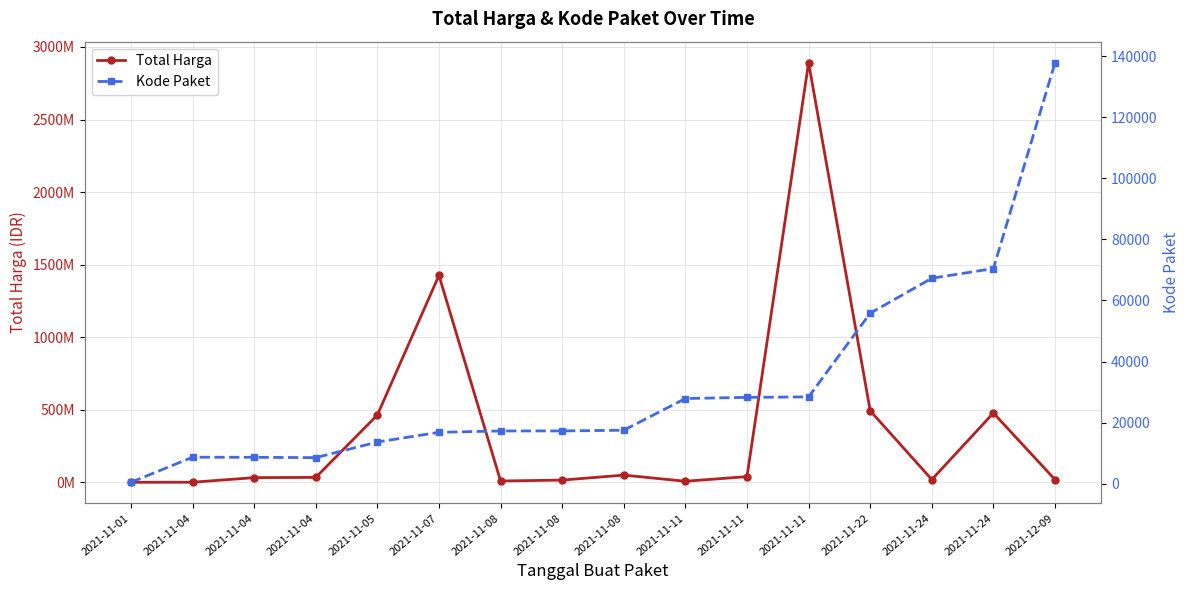

Does the chart have visible grid lines?

Yes